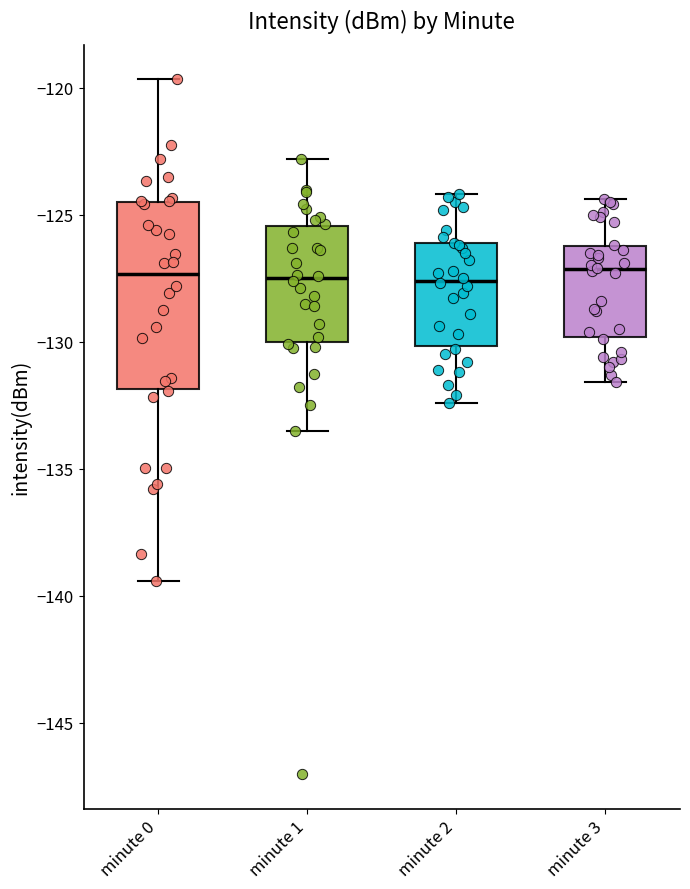

Which box is the tallest, from its lower edge to its upper edge?

minute 0